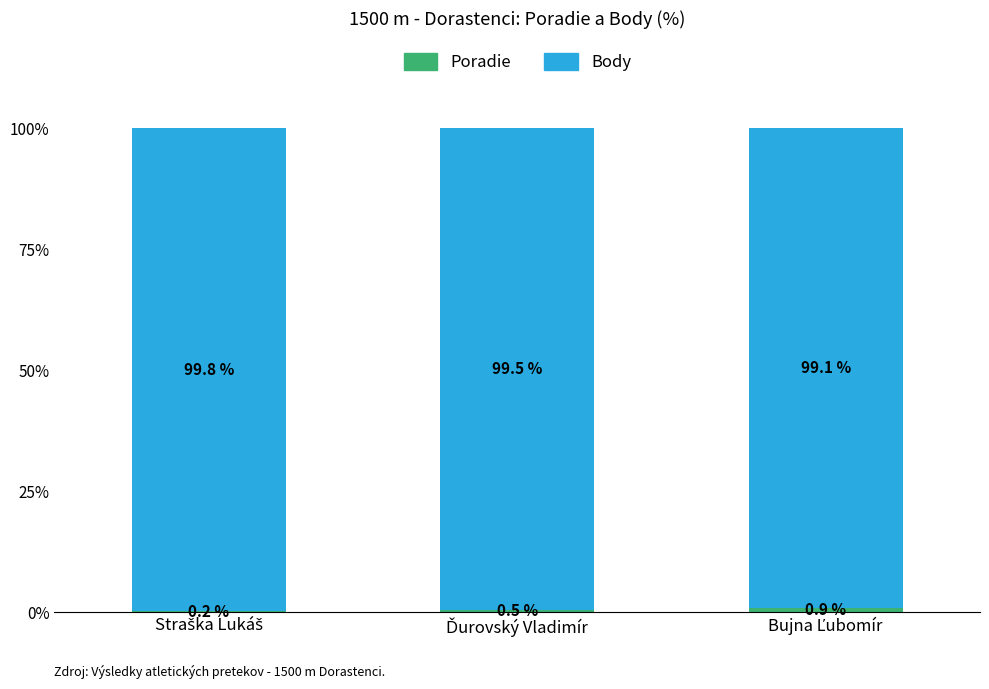

Count the Body values in the range 99 to 100.

3